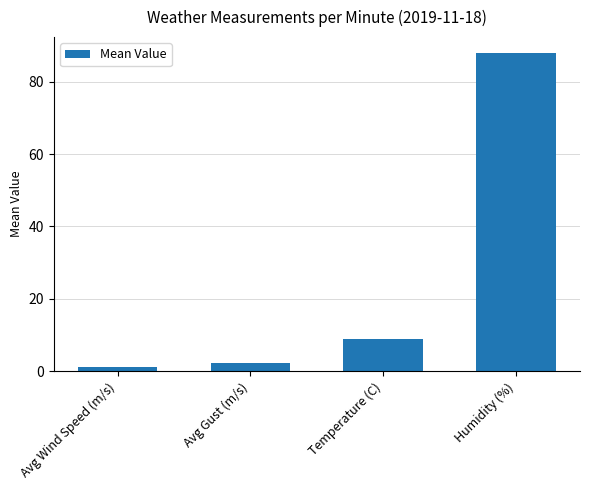

What is the difference between the second highest and minimum values?

7.6